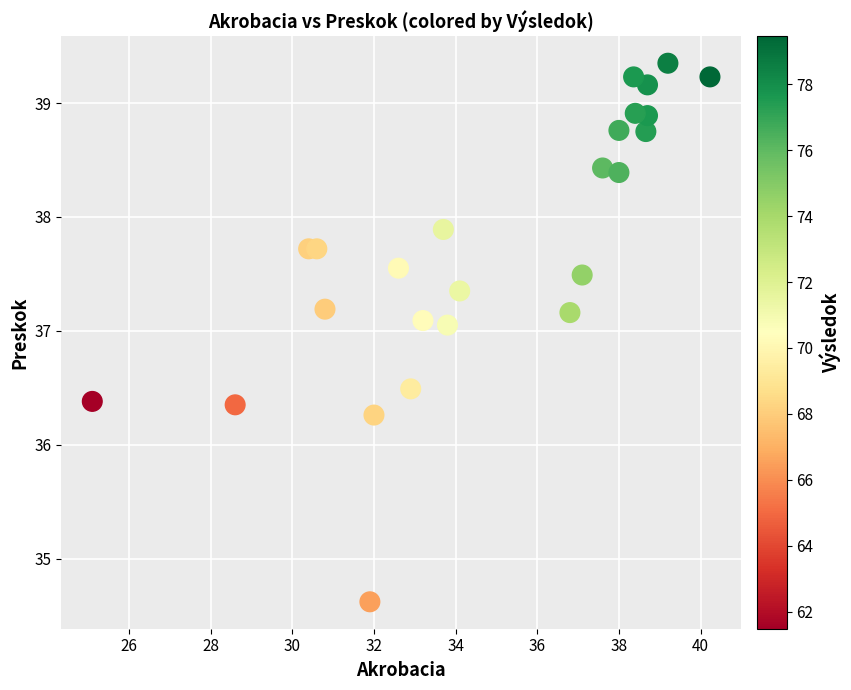

What is the range of X values (max minus min)?

15.1